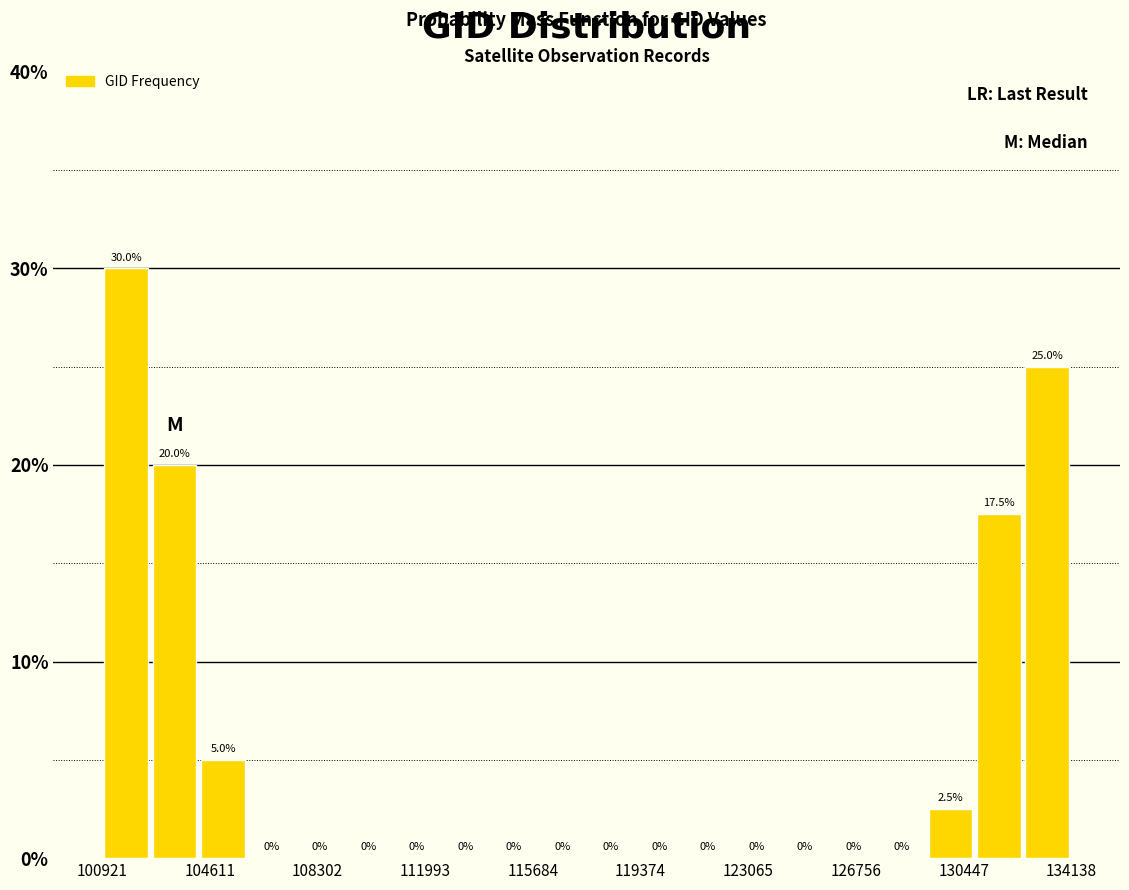

Around what value on the x-axis is the tallest bar? Give the approximate position of its centre, as read against the axis.

102000